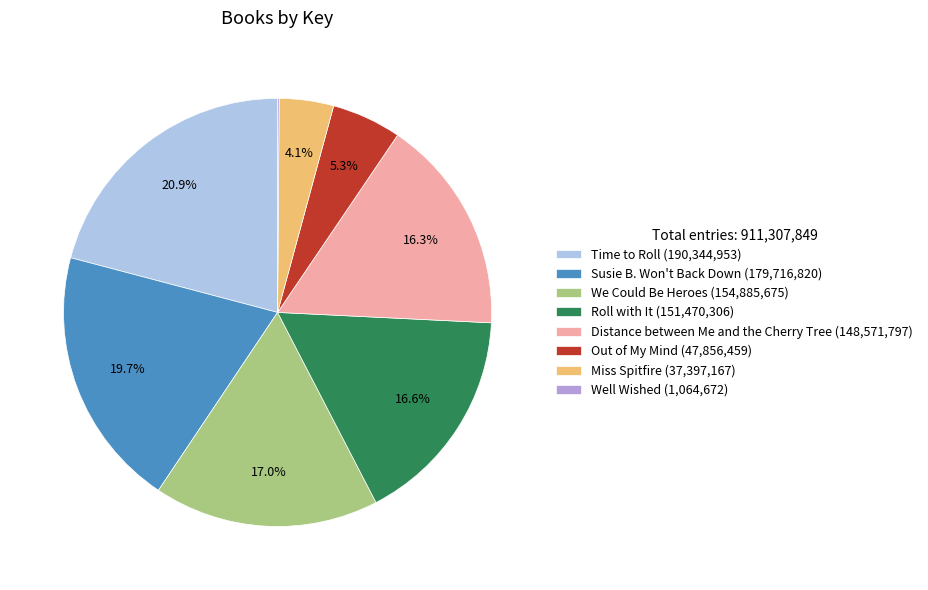

What percentage is NOT represented by Distance between Me and the Cherry Tree?

83.7%